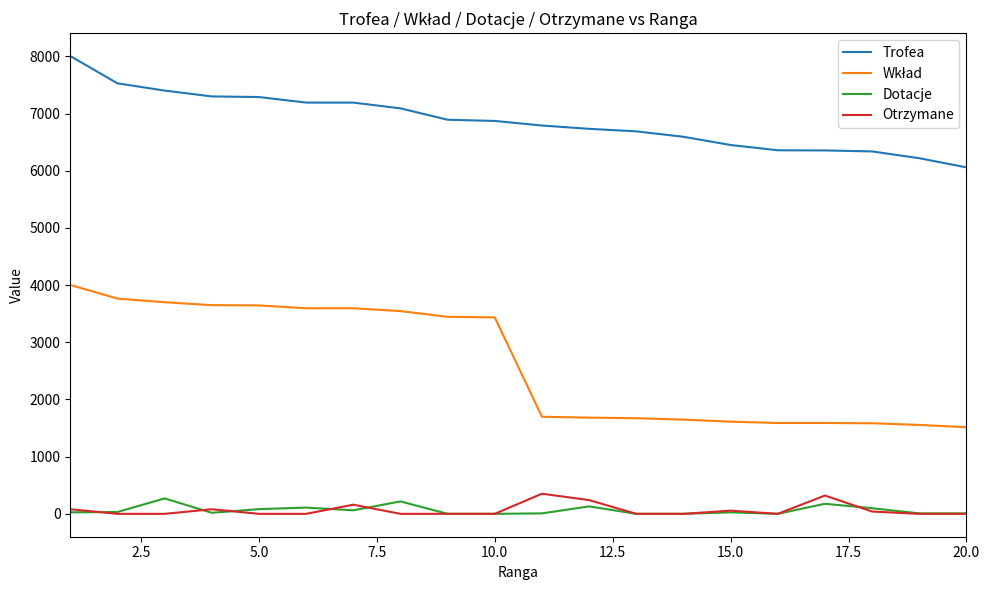

True or false: Otrzymane has more than 0 points higher than both neighbors.

True